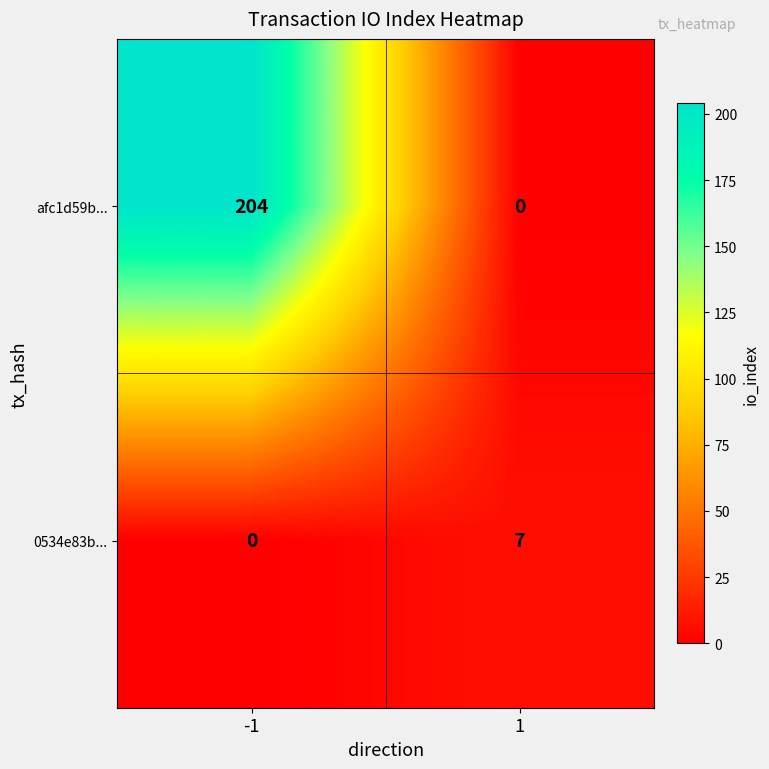

At which category does the chart reach its peak across all series?

-1